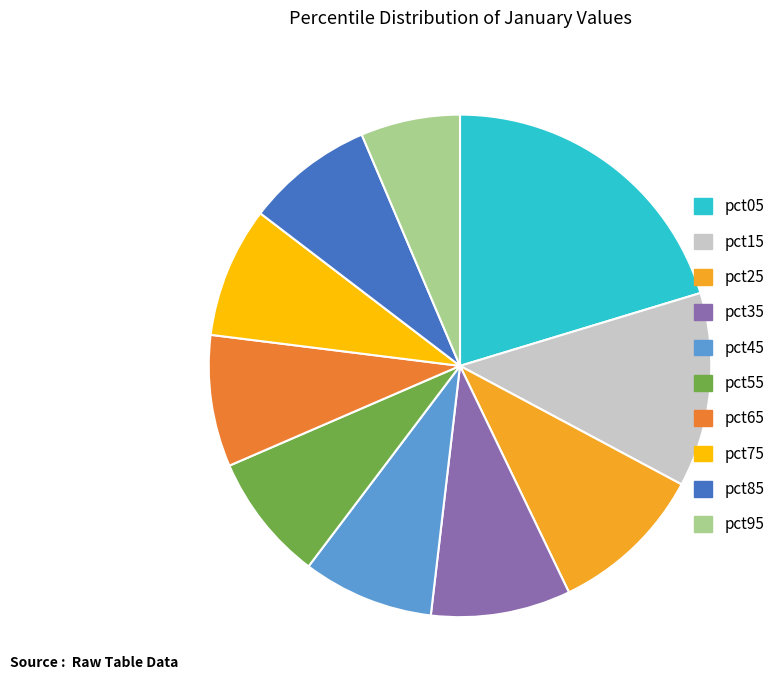

What is the smallest slice in the pie chart?

pct95